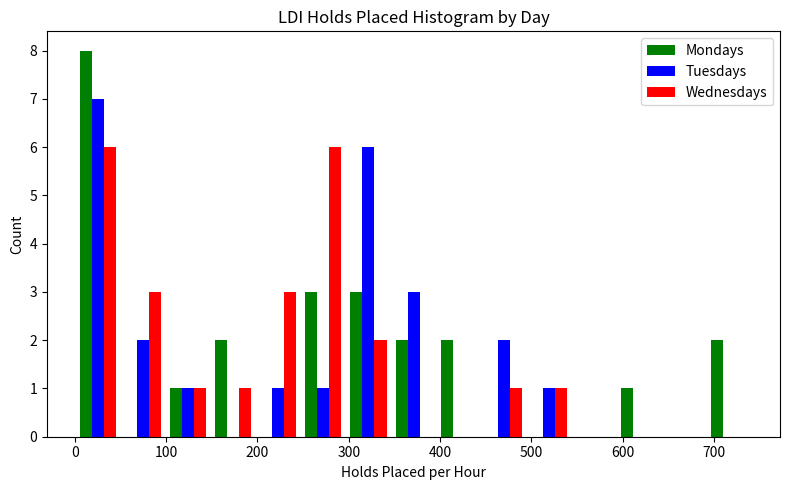

What is the height of the Wednesdays bar covering 0 to 50 on the x-axis? Neither the bar edges nor the heights are printed on the chart, so give them approximately, as read against the axes.

6